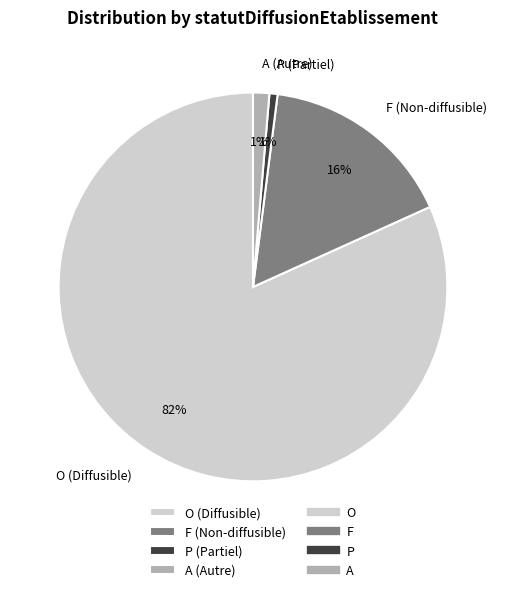

What is the largest slice in the pie chart?

O